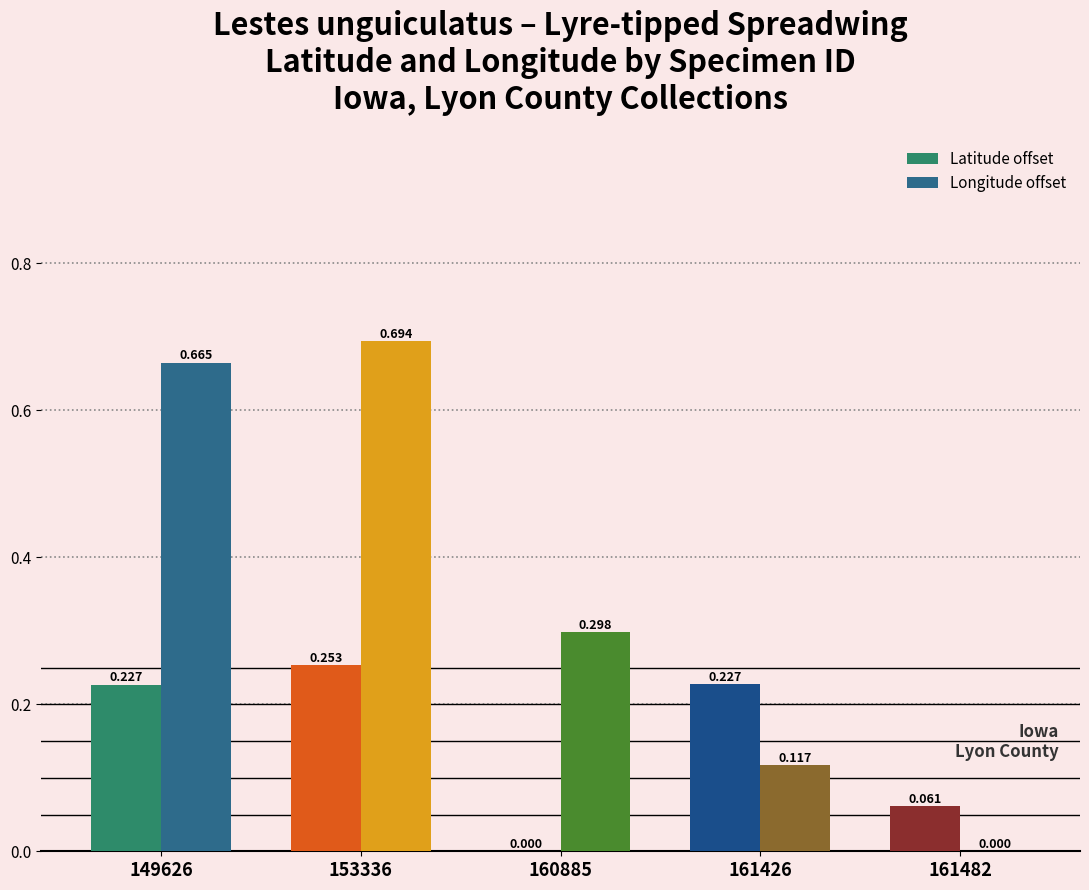

Is the value of Longitude offset at 149626 greater than the value of Latitude offset at 161482?

Yes